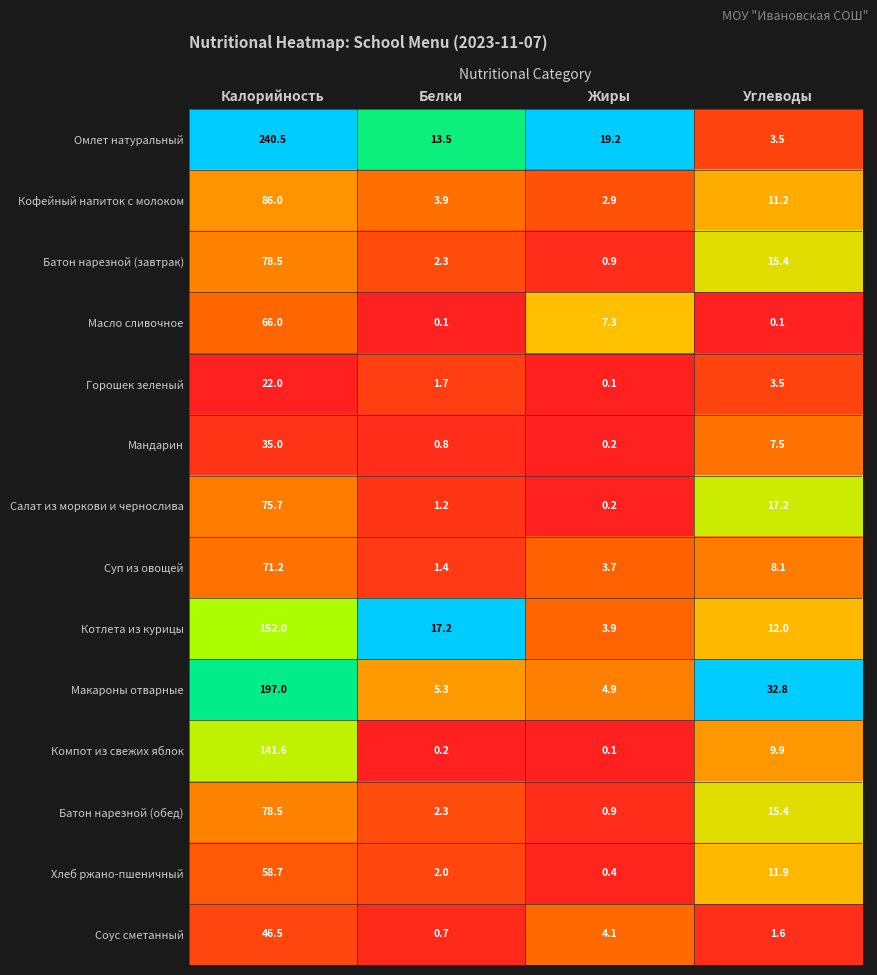

Is it true that Омлет натуральный equals 5.5 at Белки?

False